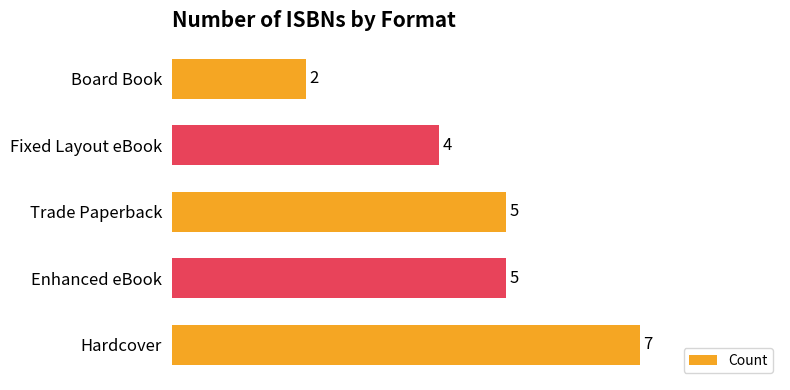

What is the sum of all values?

23